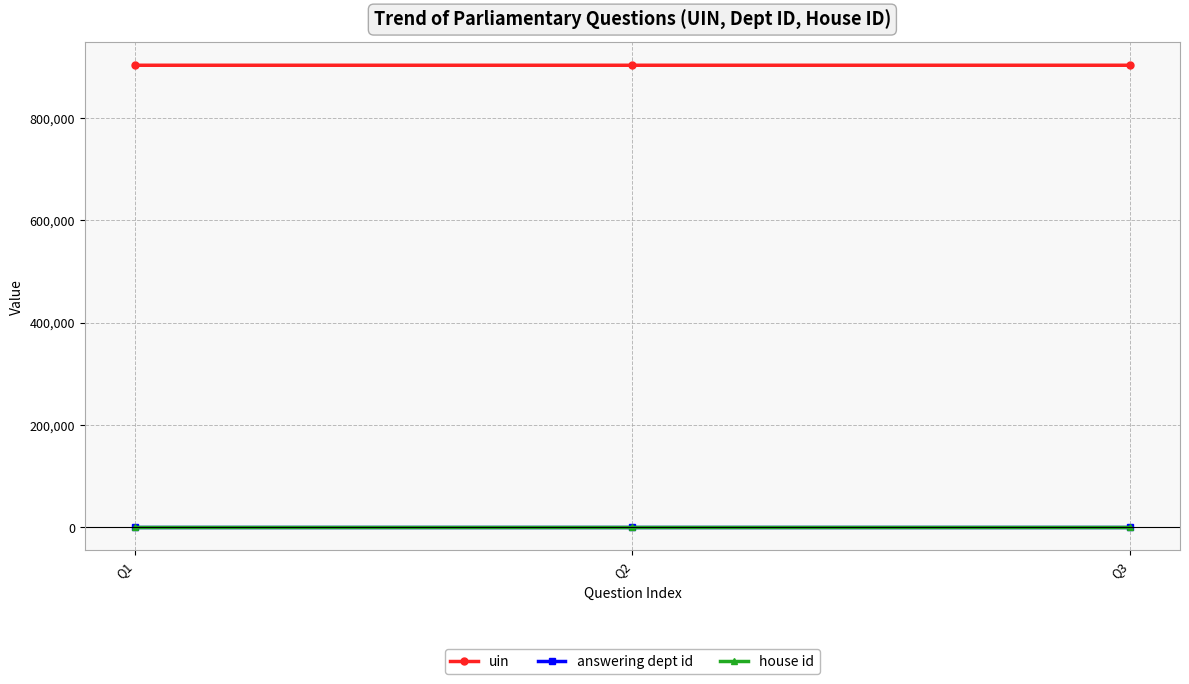

Which series has the largest total across all categories?

uin